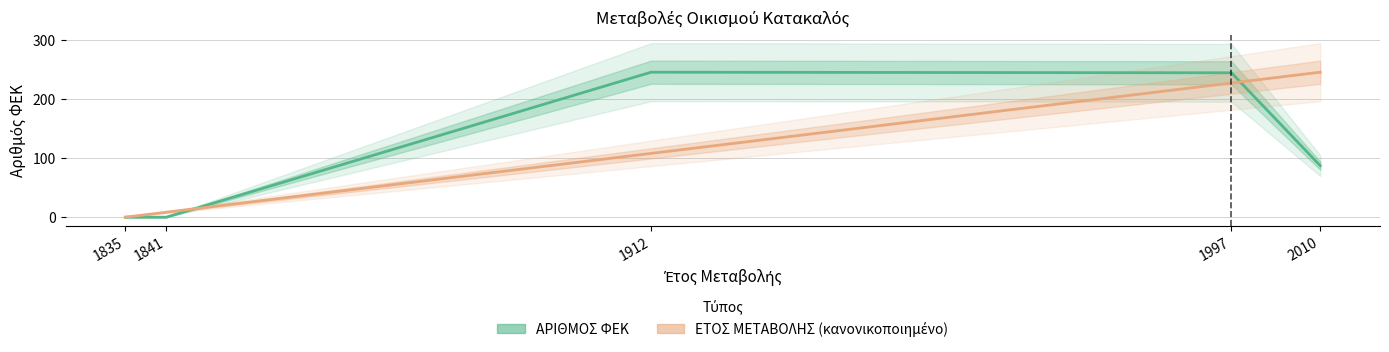

What is the value of the ΑΡΙΘΜΟΣ ΦΕΚ point at the 5th from the left?

87.0